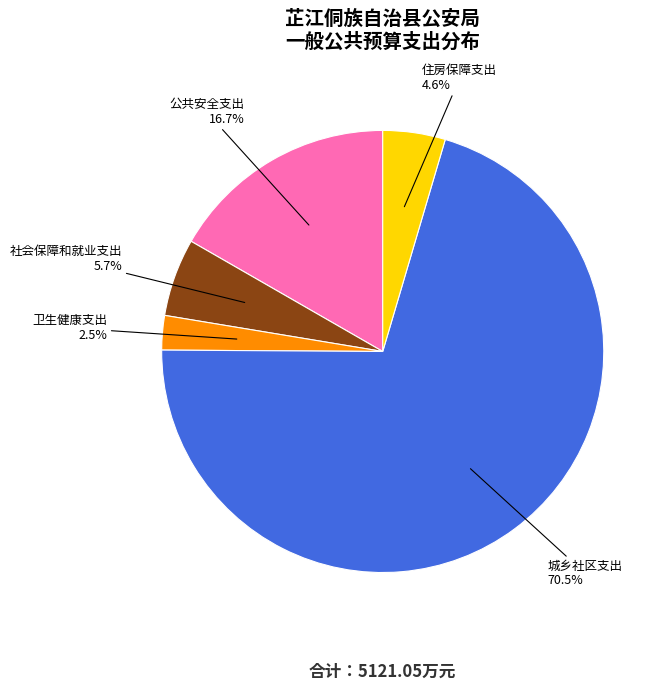

Does 卫生健康支出 account for over 50% of the chart?

No